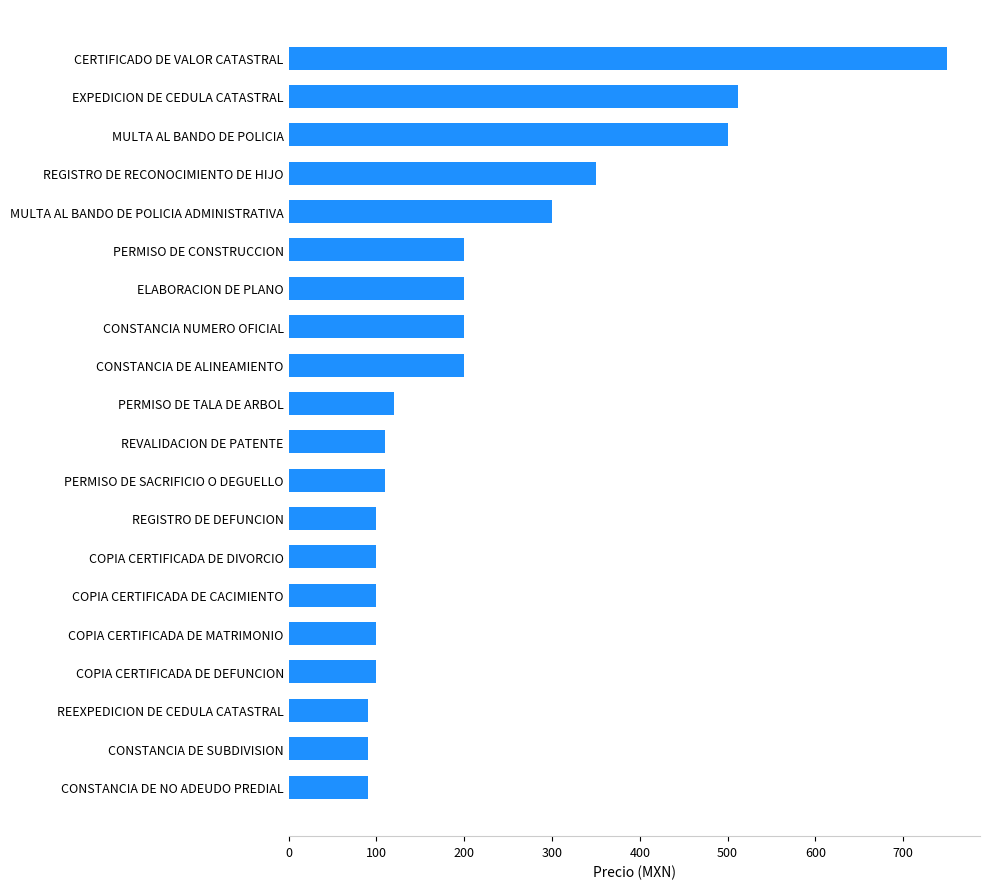

What is the smallest value displayed?

90